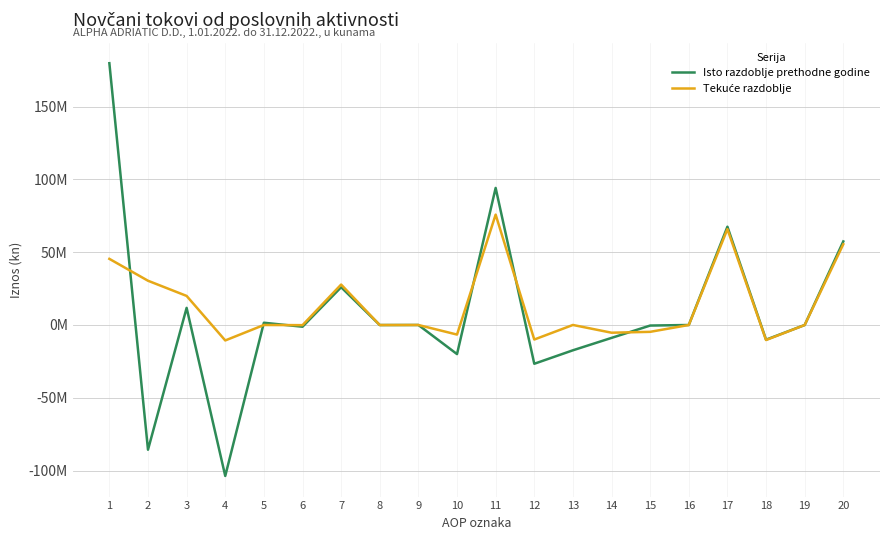

Is this an area chart (filled region under the line)?

No